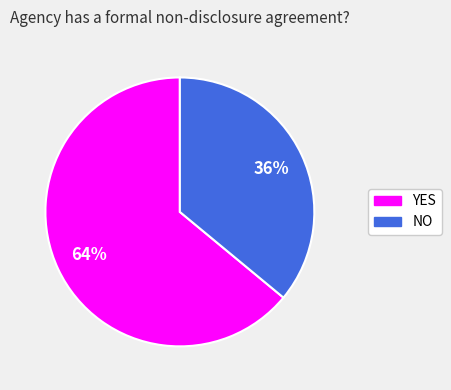

Which category has the biggest portion of the pie?

YES